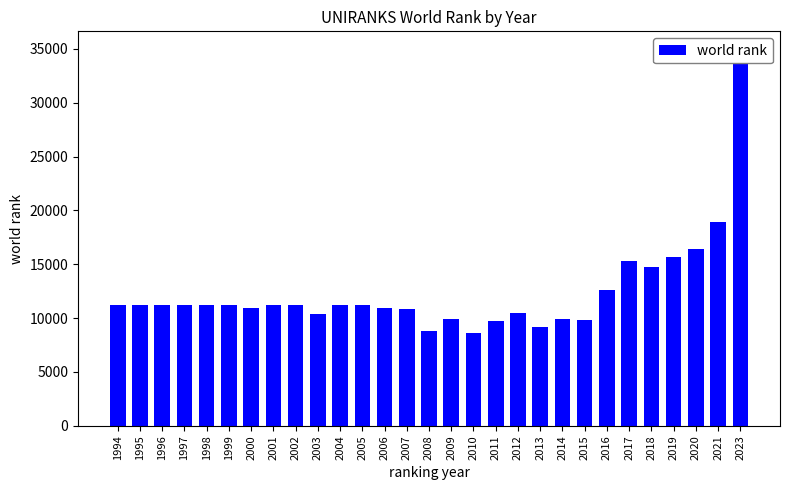

Where does the data first go above 11197?

1997